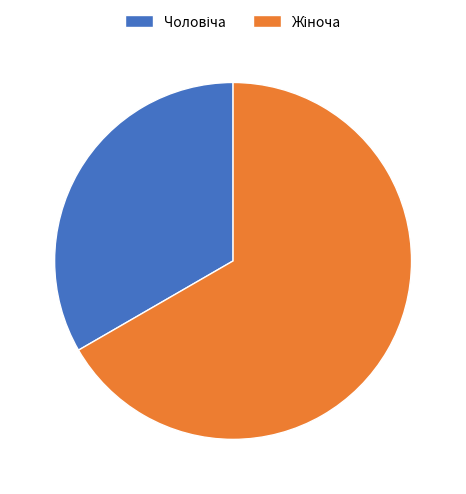

How many segments does this pie chart have?

2